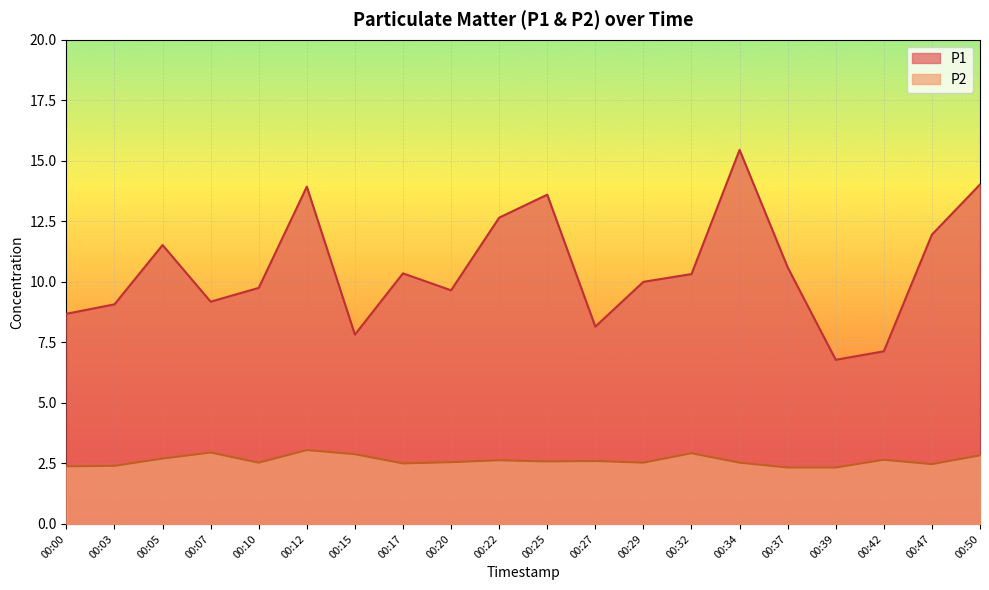

At which category does the chart reach its peak across all series?

00:34